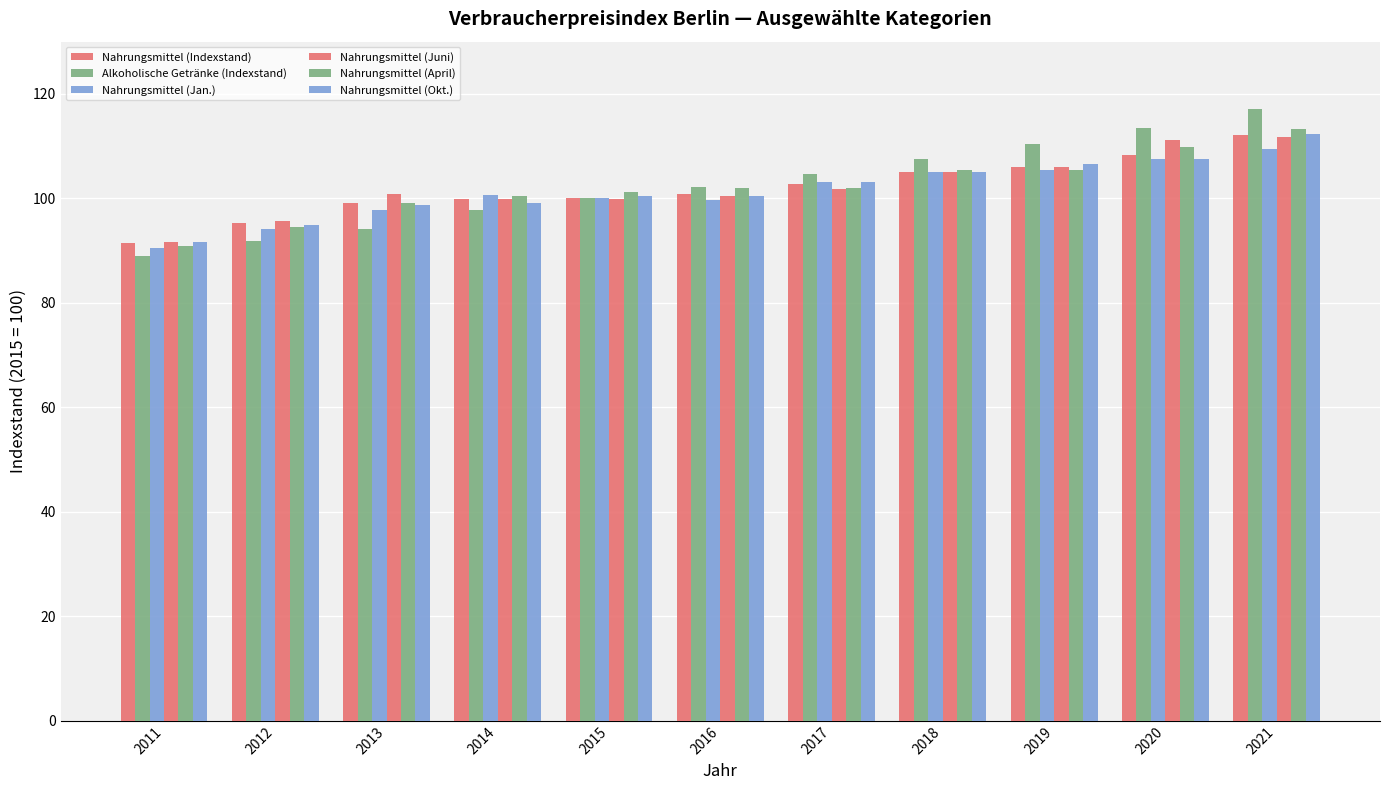

Does the chart contain stacked bars?

No